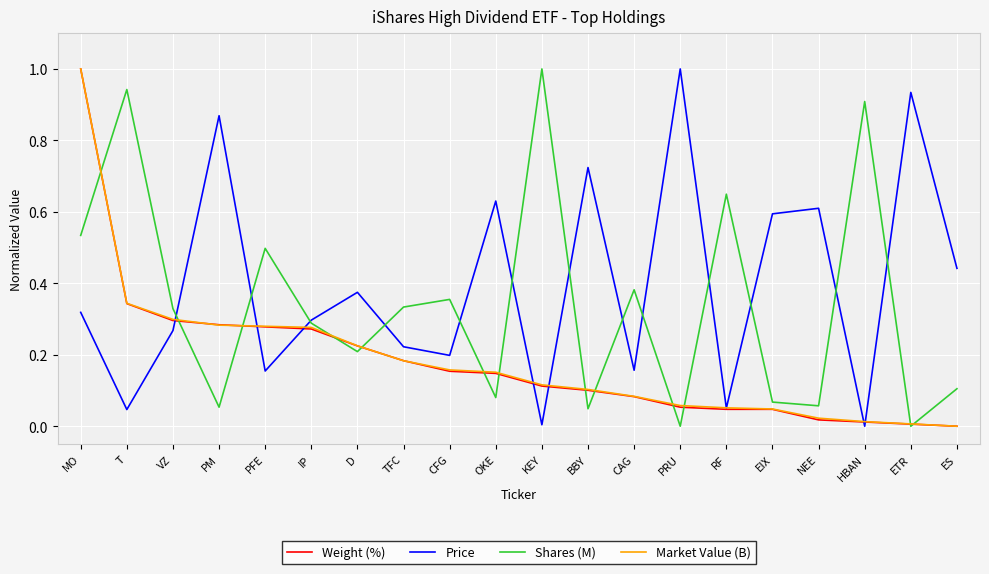

After their last crossing, which series has the higher values: Price or Weight (%)?

Price